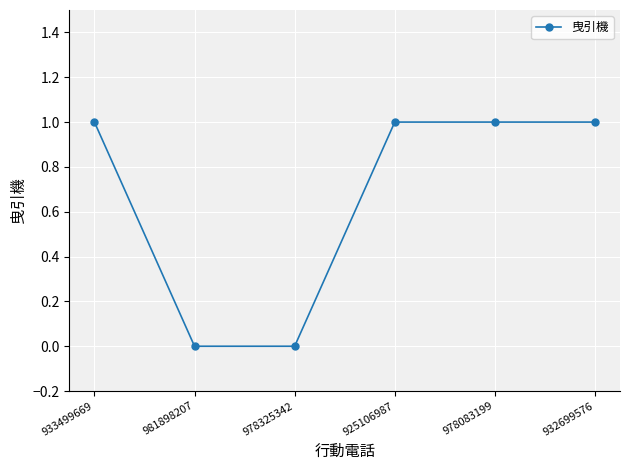

What is the average value?

1